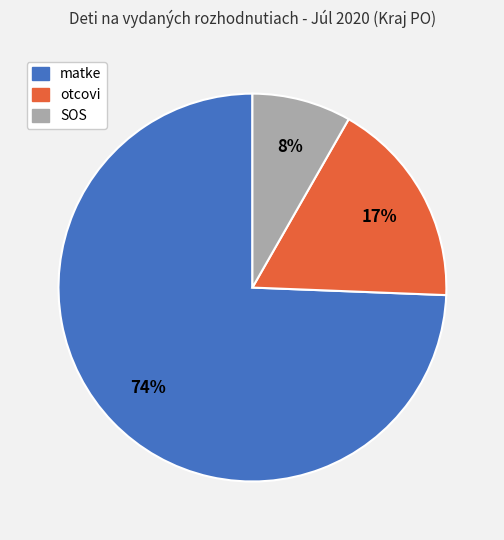

Rank the categories by value from highest to lowest.

matke, otcovi, SOS